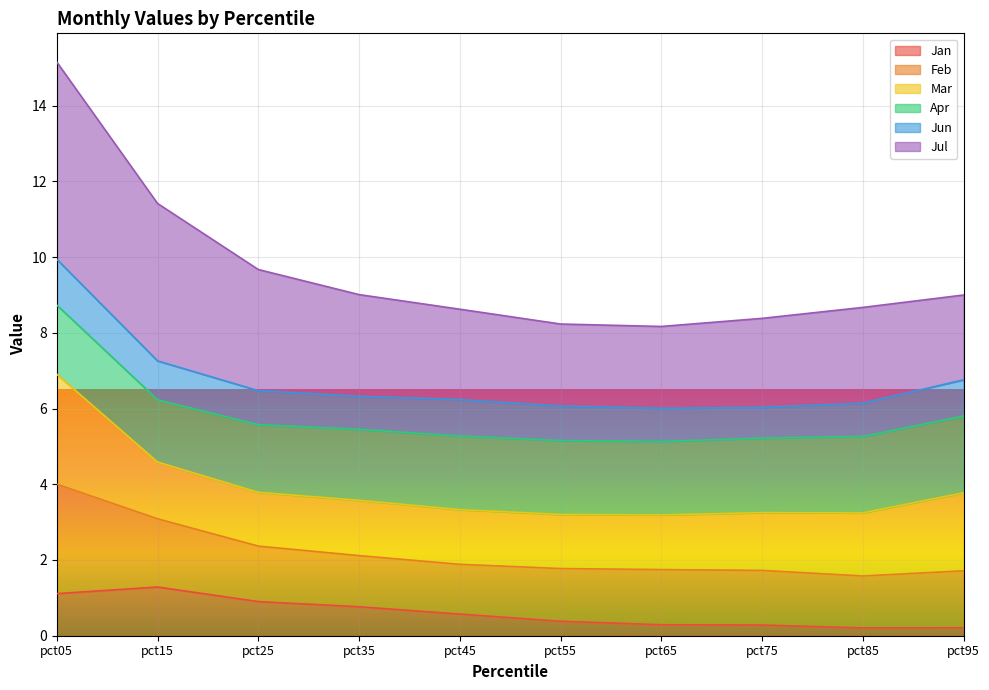

At which category is the sum across all series the highest?

pct05